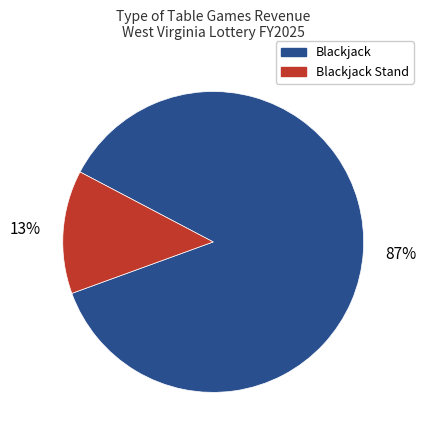

To the nearest percent, what is the combined percentage of Blackjack Stand and Blackjack?

100%